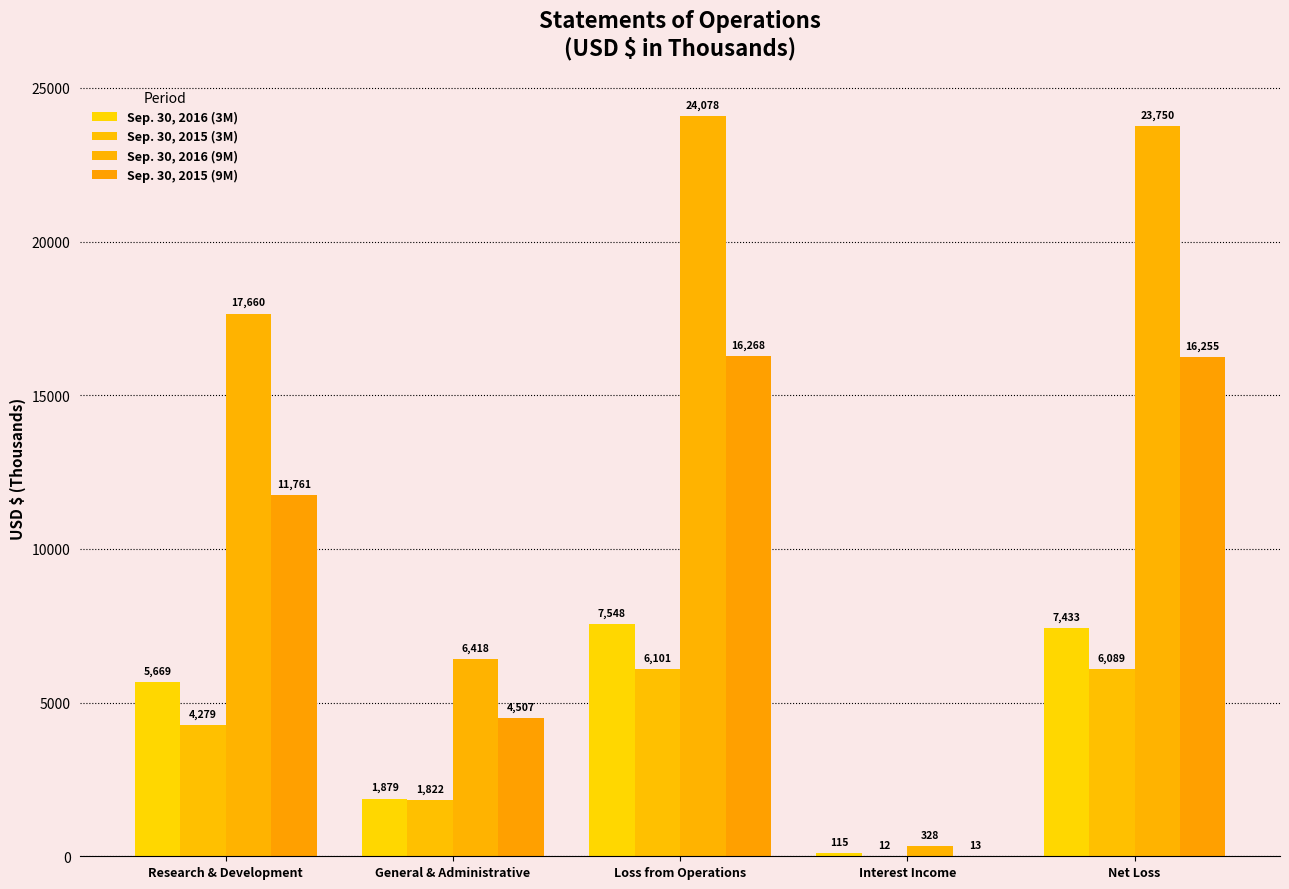

What is the difference between the maximum and minimum values in the Sep. 30, 2016 (3M) series?

7433